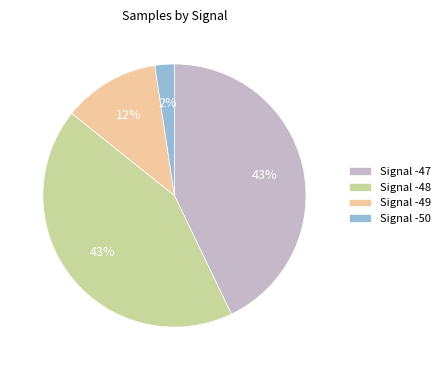

To the nearest percent, what portion does Signal -50 represent?

2%